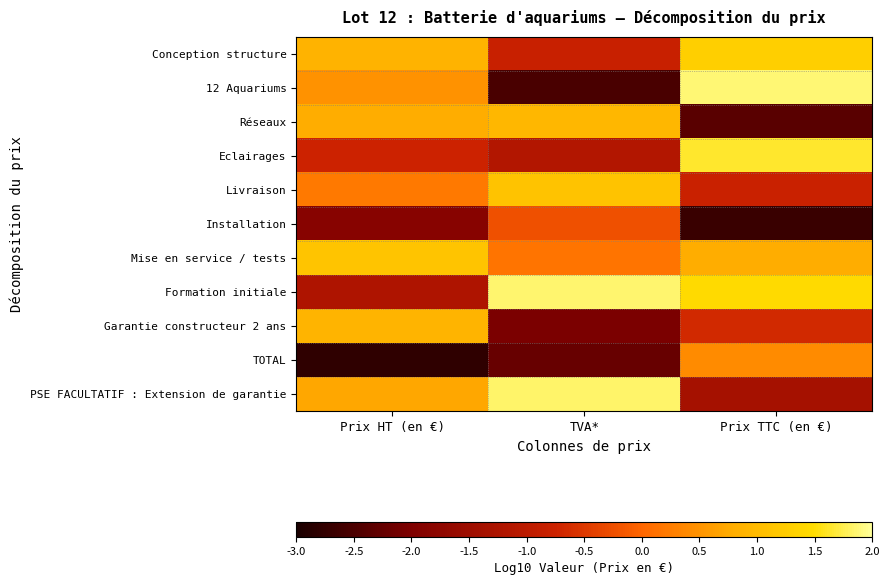

Count the number of categories in the chart.

3